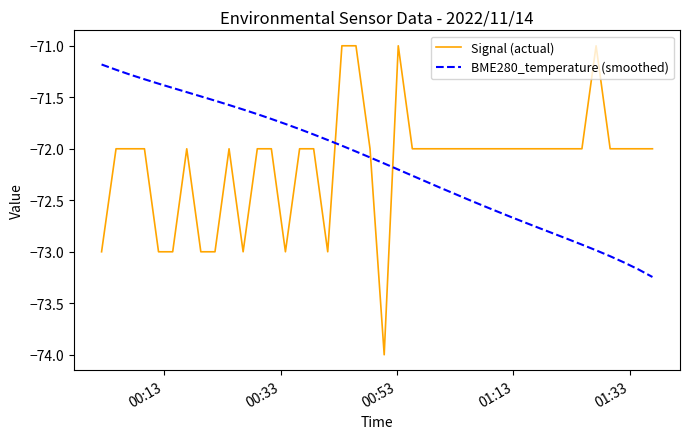

List the series in order of their peak value, highest first.

Signal (actual), BME280_temperature (smoothed)